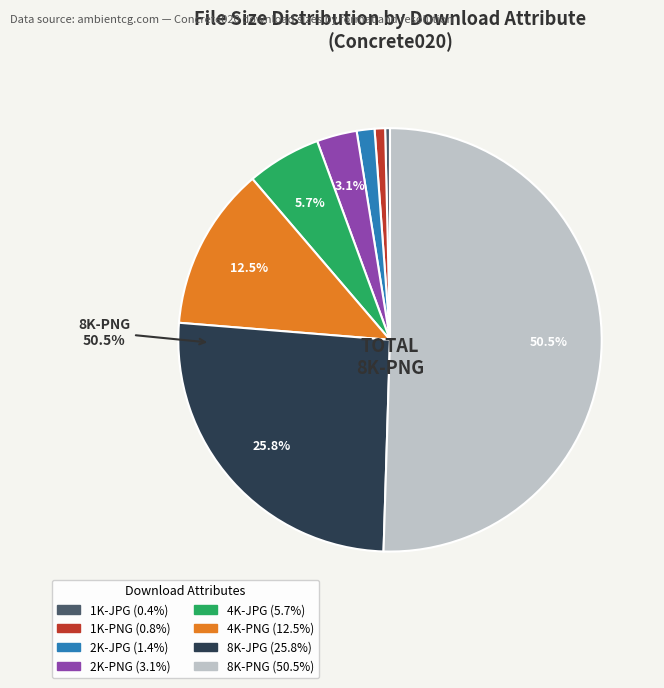

Rank the categories by value from highest to lowest.

8K-PNG, 8K-JPG, 4K-PNG, 4K-JPG, 2K-PNG, 2K-JPG, 1K-PNG, 1K-JPG